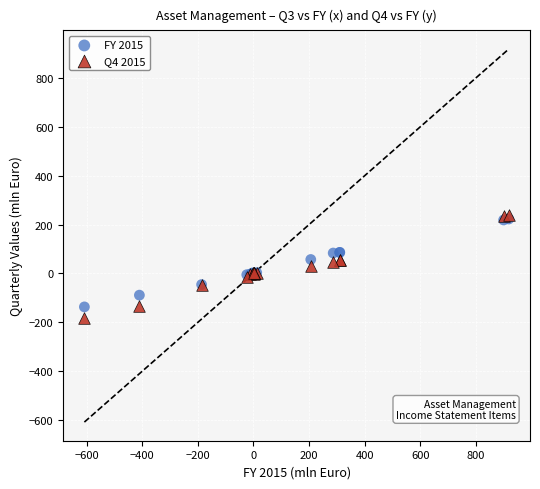

What are all the series names shown in the legend?

FY 2015, Q4 2015